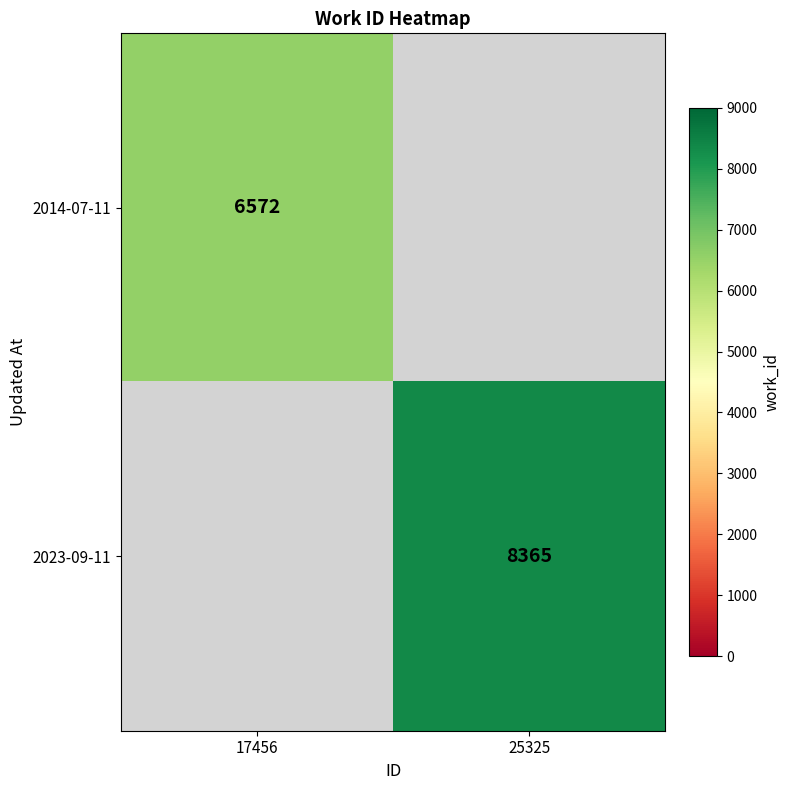

The value of 2014-07-11 at 17456 is 6572. True or false?

True